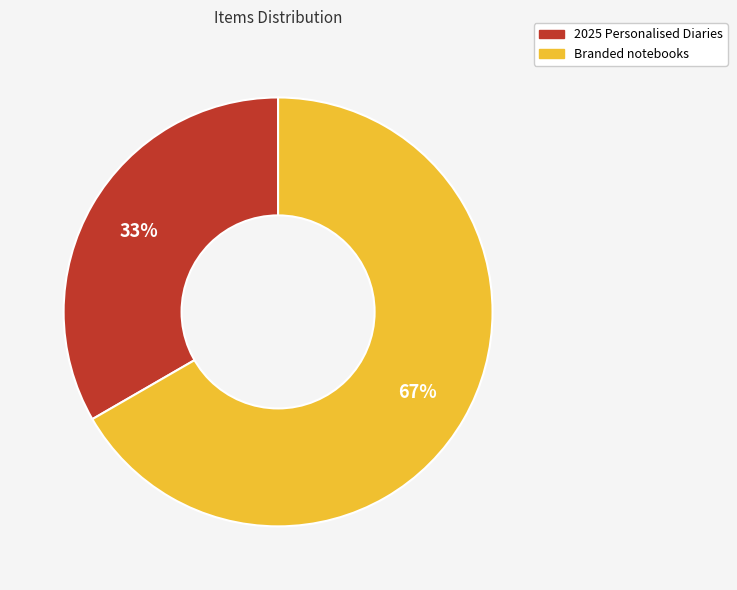

Which category has the smallest portion of the pie?

2025 Personalised Diaries